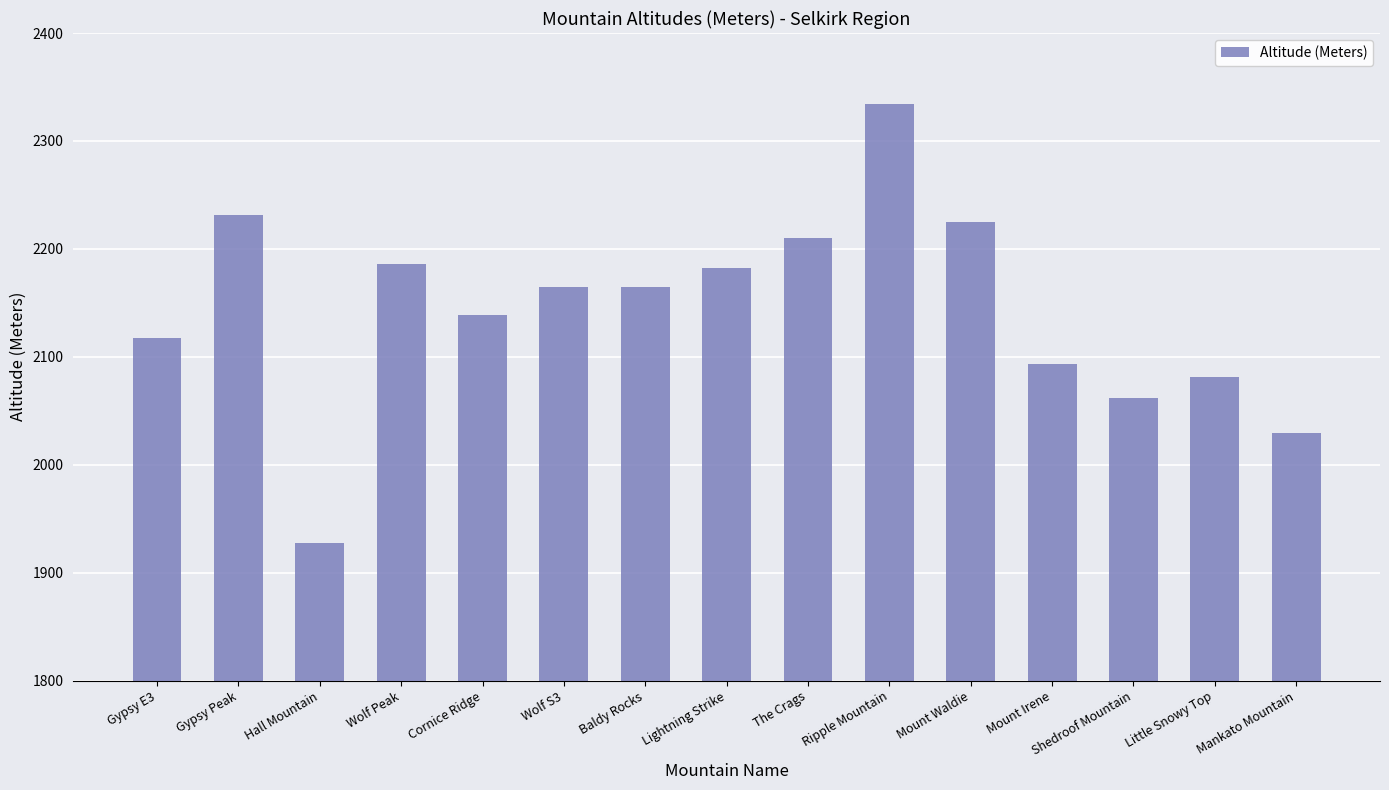

Are the bars horizontal?

No